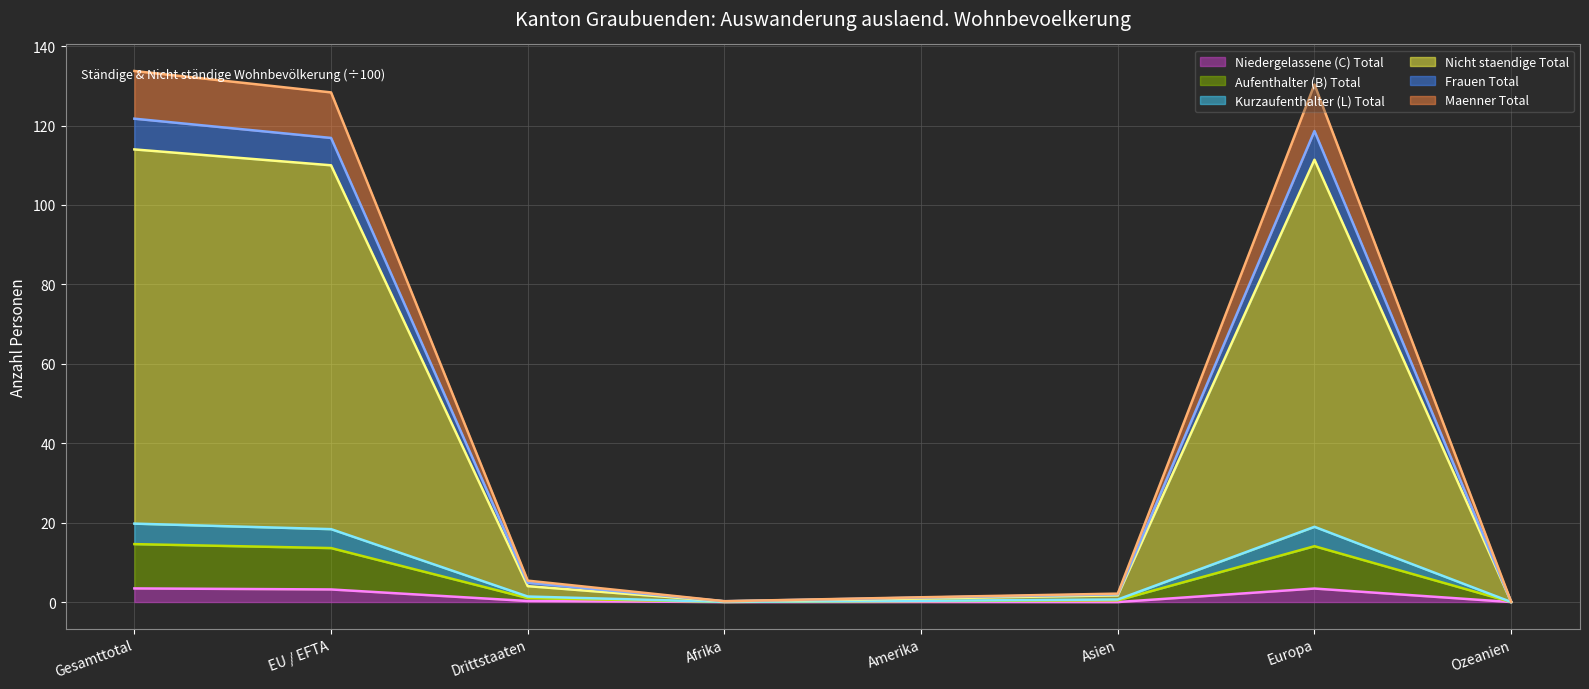

Does the chart display data point markers on the line(s)?

No